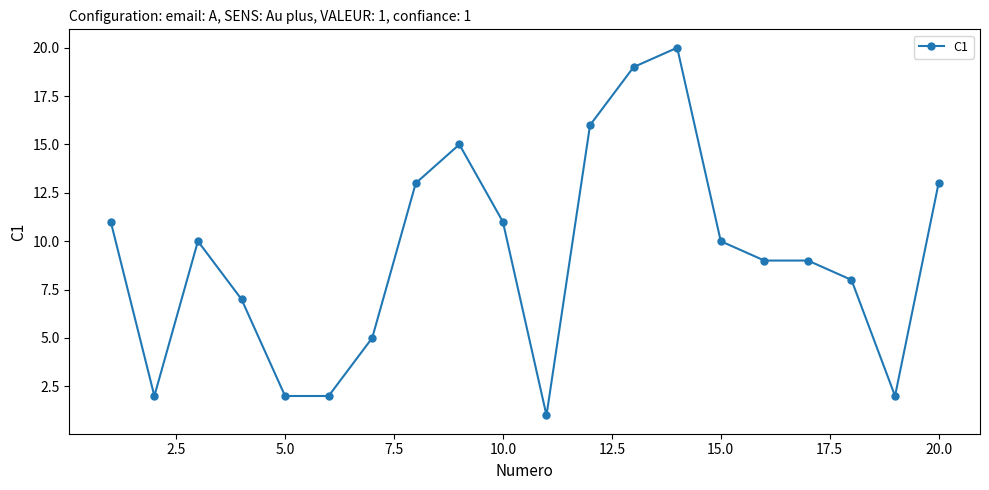

What is the maximum value shown in the chart?

20